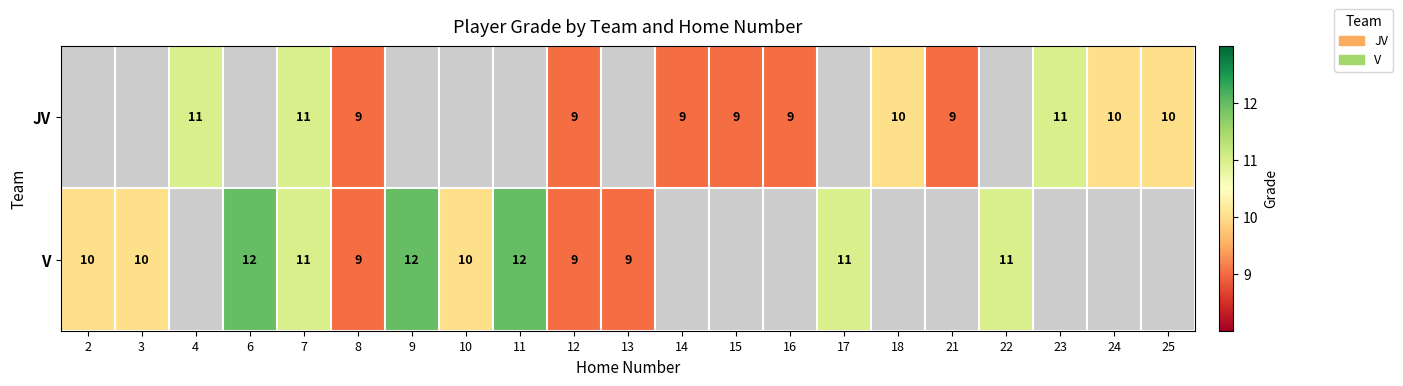

The V series shows 10 at 3. True or false?

True